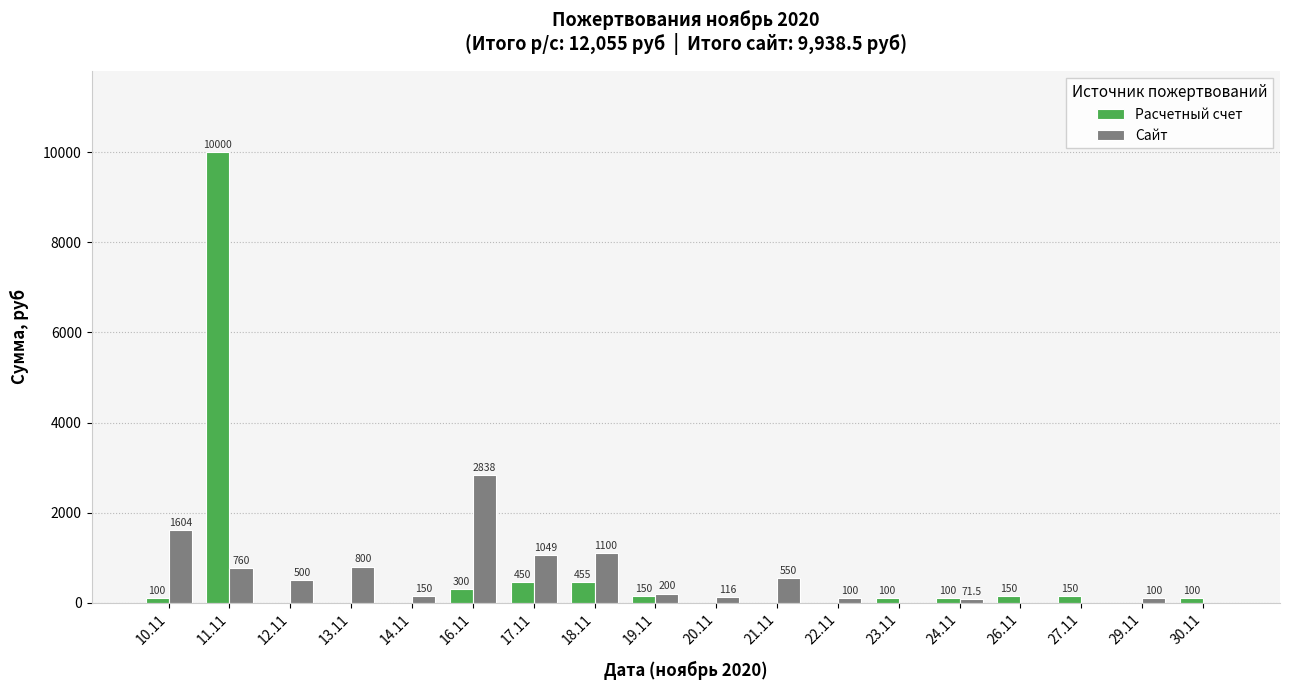

At which category is the sum across all series the highest?

11.11